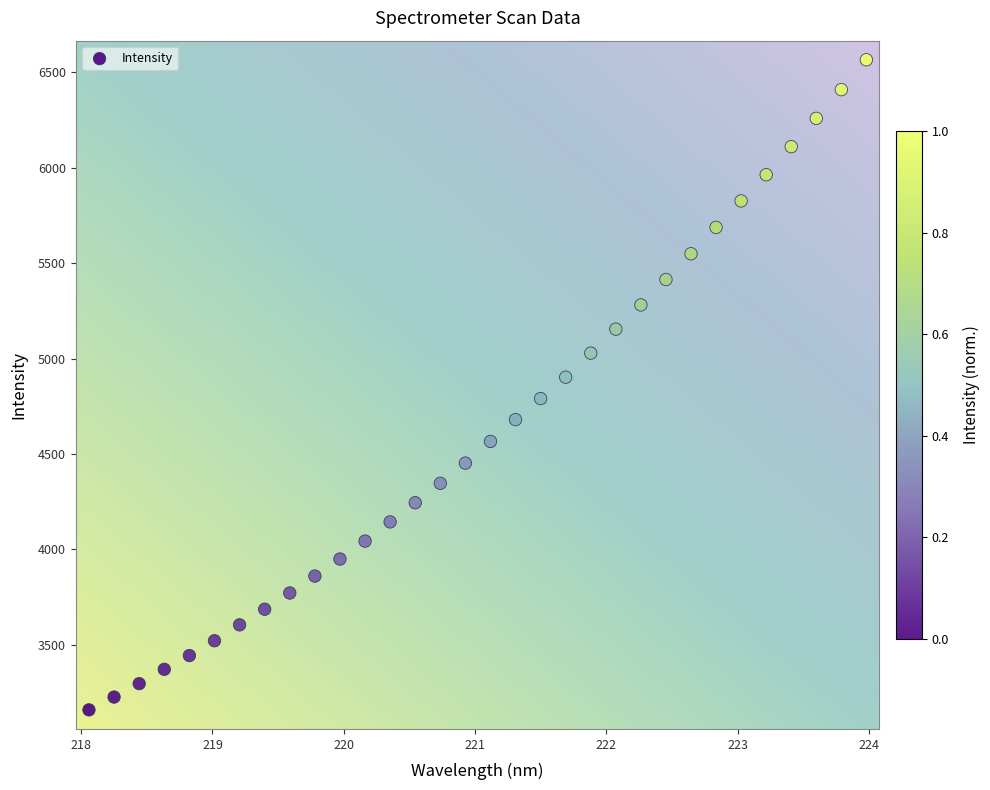

What is the range of X values (max minus min)?

5.9